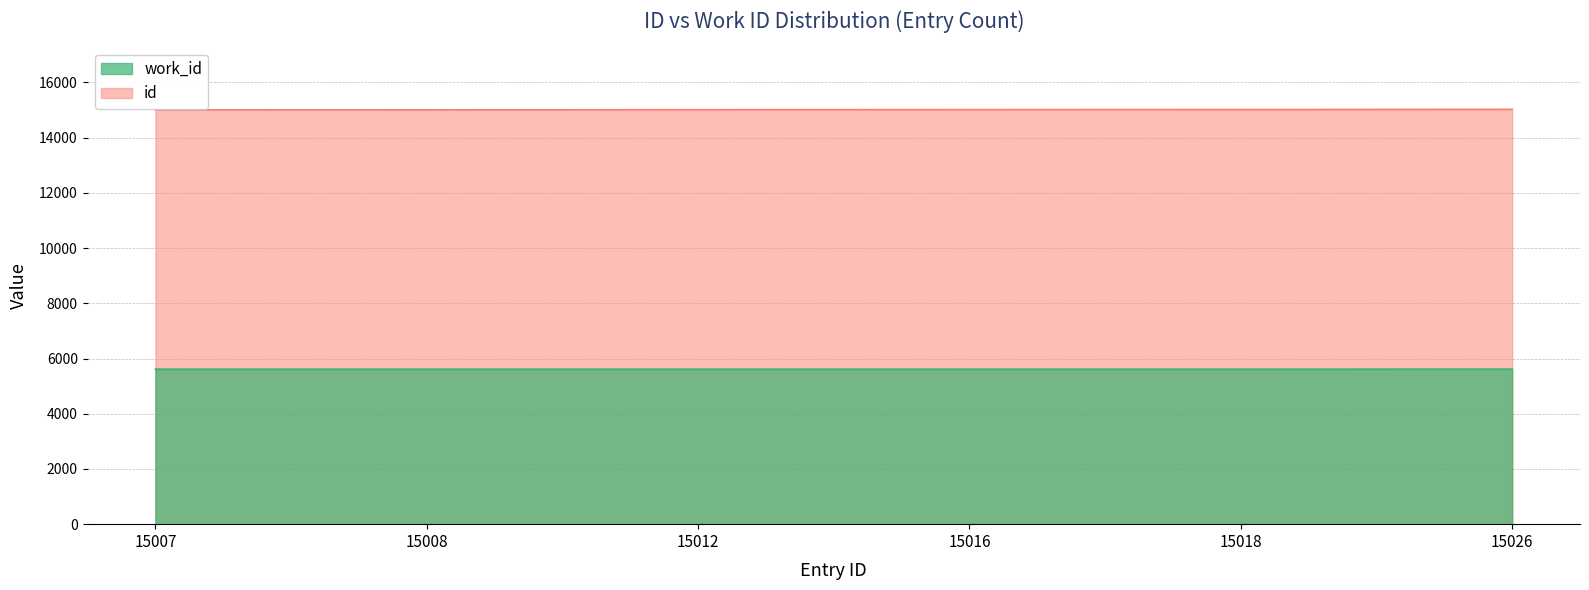

How many lines are shown in the chart?

2